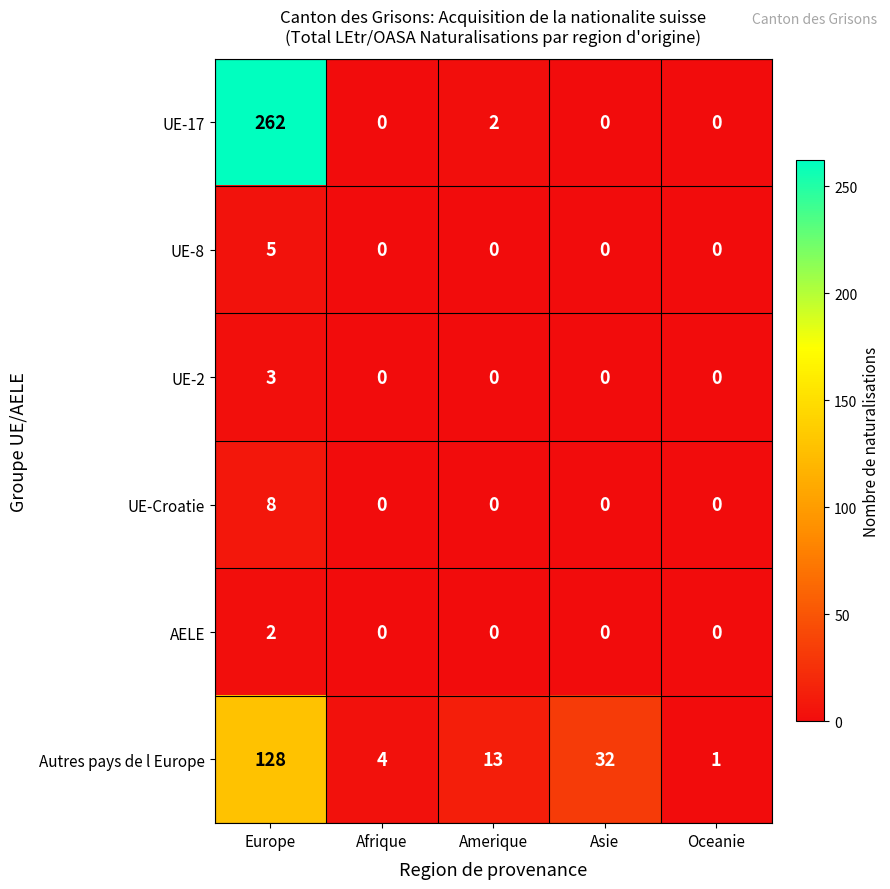

The Autres pays de l Europe series shows 128 at Europe. True or false?

True